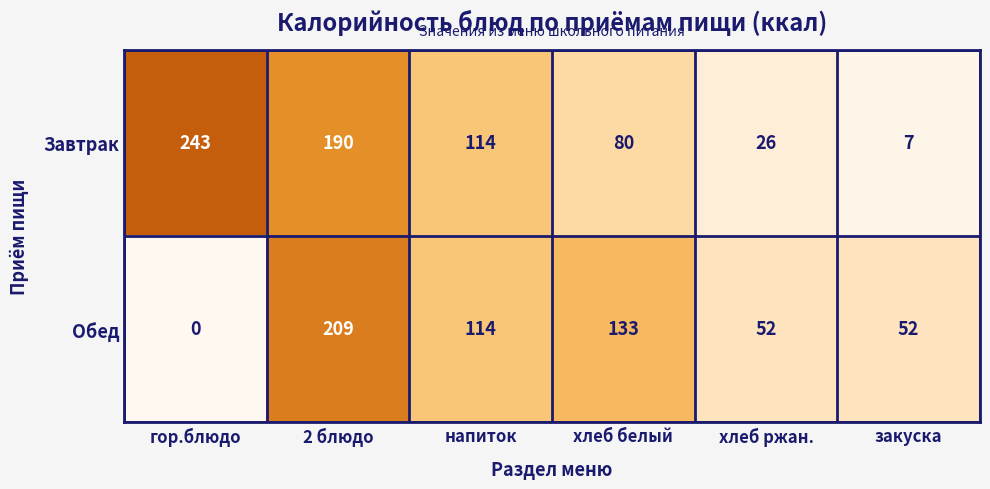

Between напиток and закуска, which series saw the biggest shift?

Завтрак